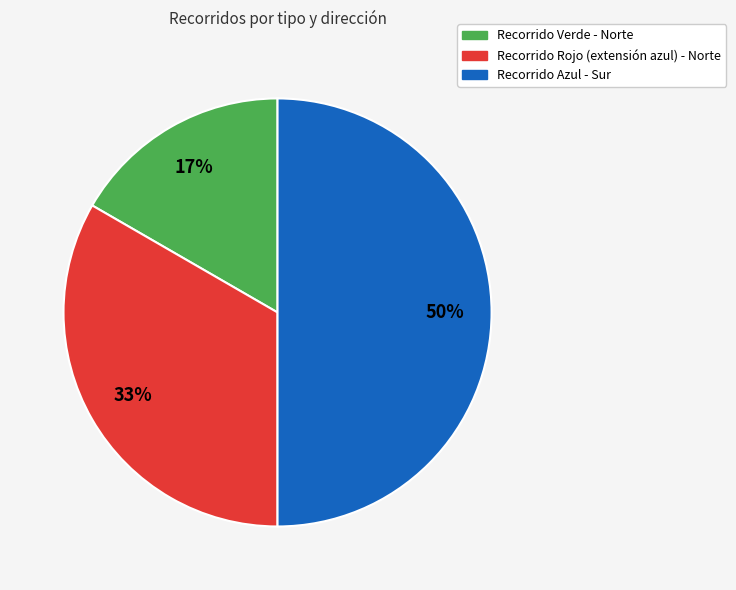

Between Recorrido Rojo (extensión azul) - Norte and Recorrido Verde - Norte, which is larger?

Recorrido Rojo (extensión azul) - Norte